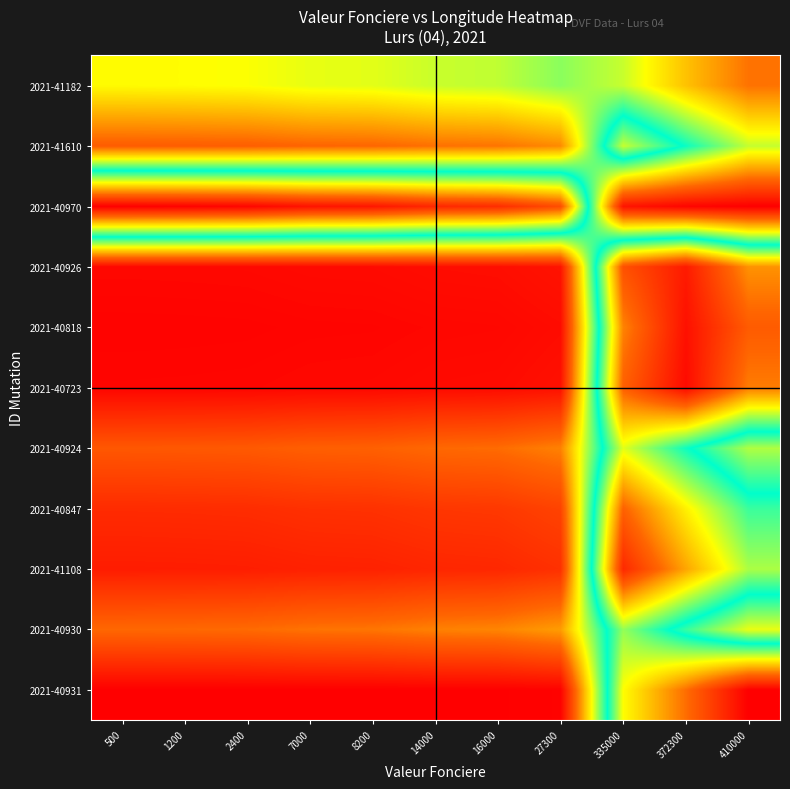

Rank the series by their maximum value, from highest to lowest.

2021-40970, 2021-40931, 2021-40723, 2021-40818, 2021-40926, 2021-41108, 2021-40847, 2021-40924, 2021-41610, 2021-40930, 2021-41182